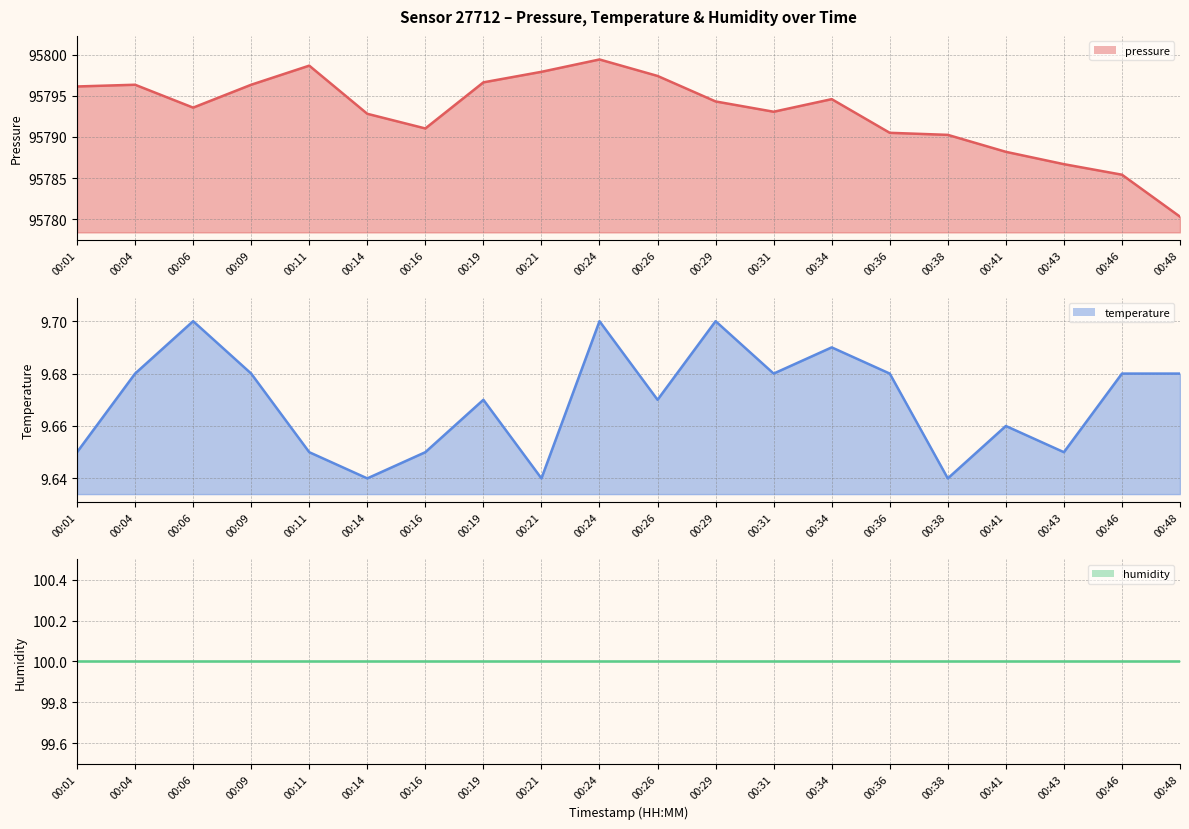

In temperature line, how many points are higher than both neighbors (excluding endpoints)?

6